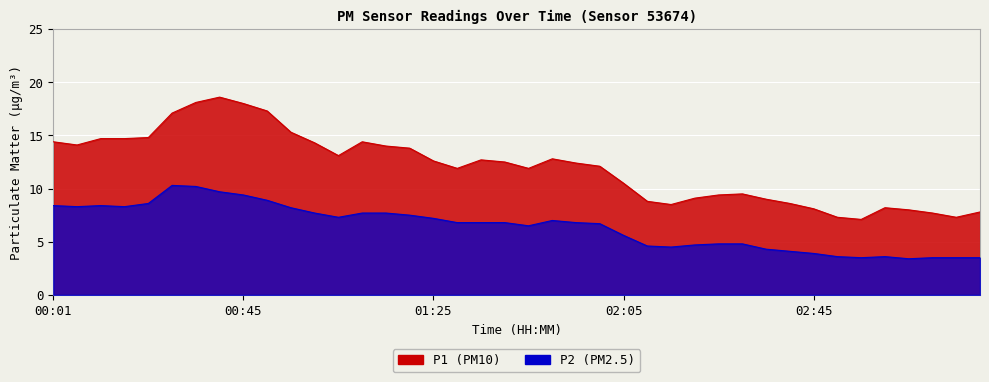

True or false: P1 and P2 cross at least once.

False